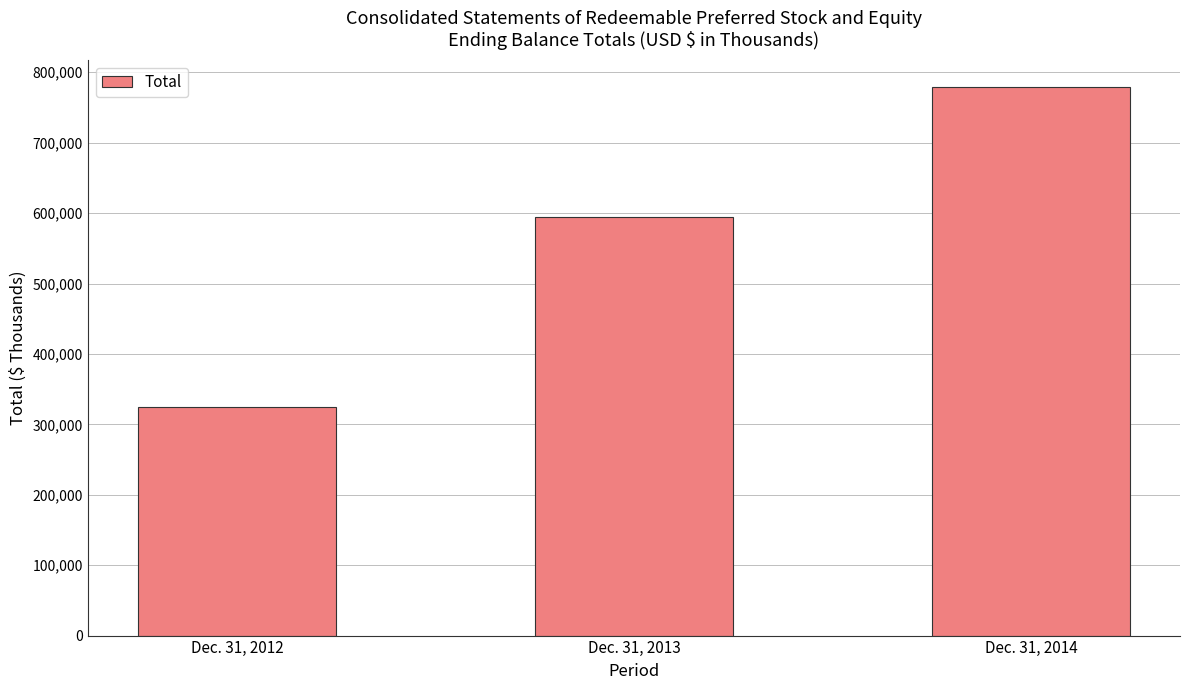

True or false: the data shows 360099 at Dec. 31, 2014.

False